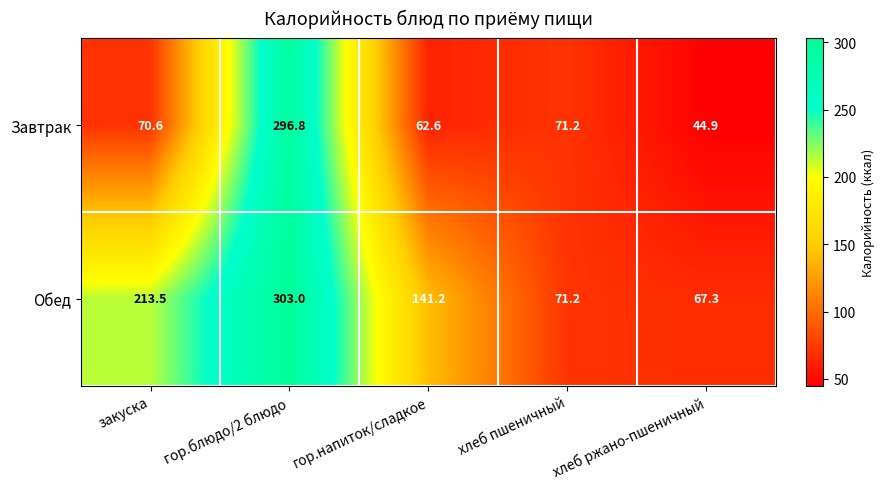

At which label is Завтрак closest to 170?

хлеб пшеничный